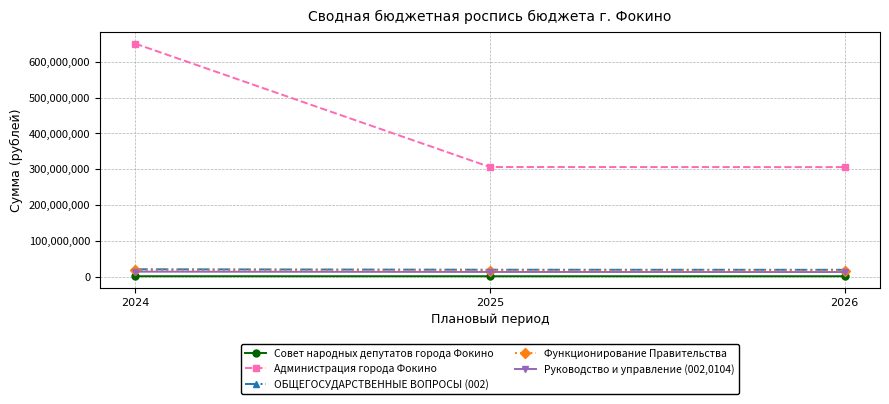

What is the difference between the maximum and second lowest values in the Руководство и управление (002,0104) series?

825598.2